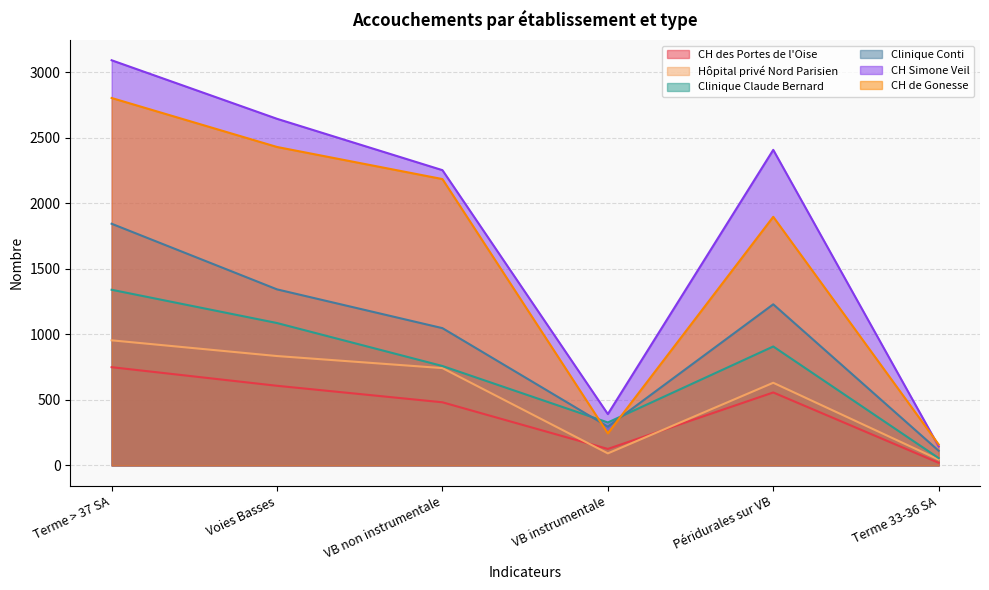

What is the total value across all series at Terme 33-36 SA?

538